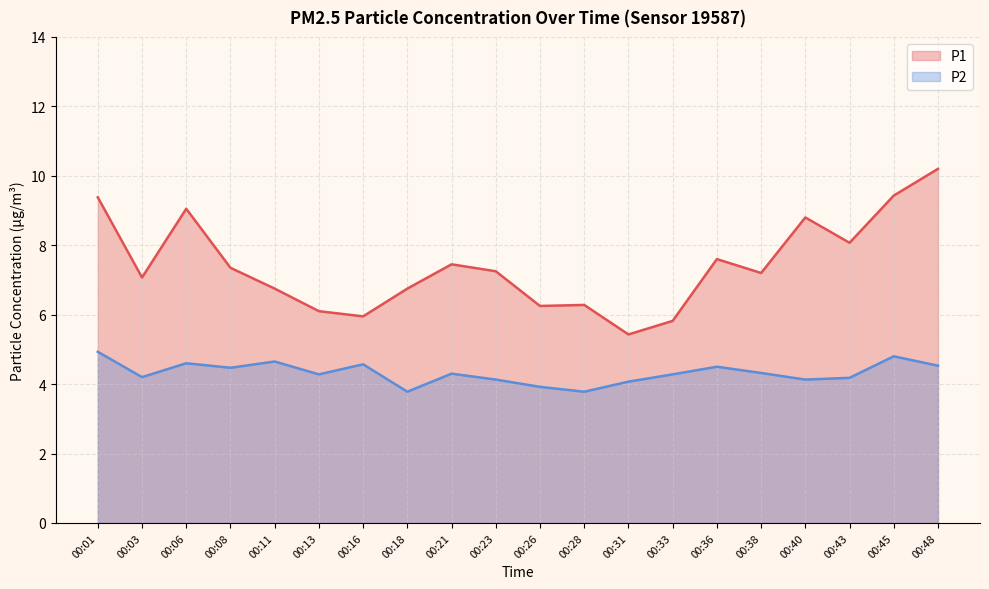

Rank the series at 00:01 from highest to lowest value.

P1, P2